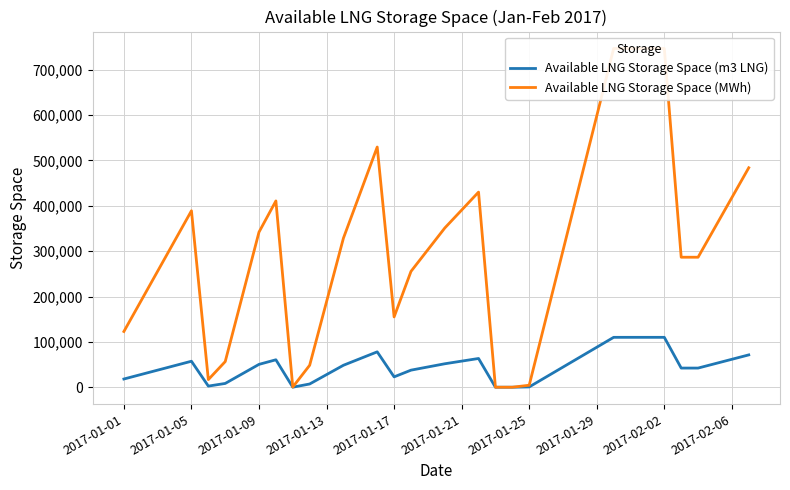

Rank the series by their maximum value, from highest to lowest.

Available LNG Storage Space (MWh), Available LNG Storage Space (m3 LNG)